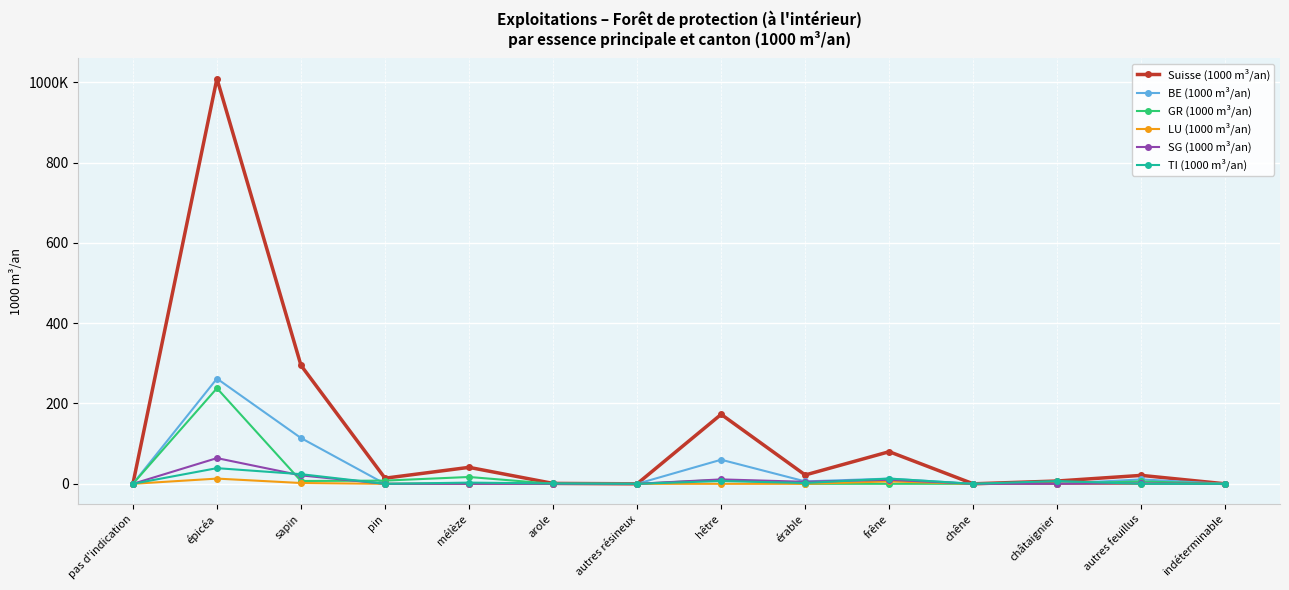

True or false: LU (1000 m³/an) has more than 1 points higher than both neighbors.

True